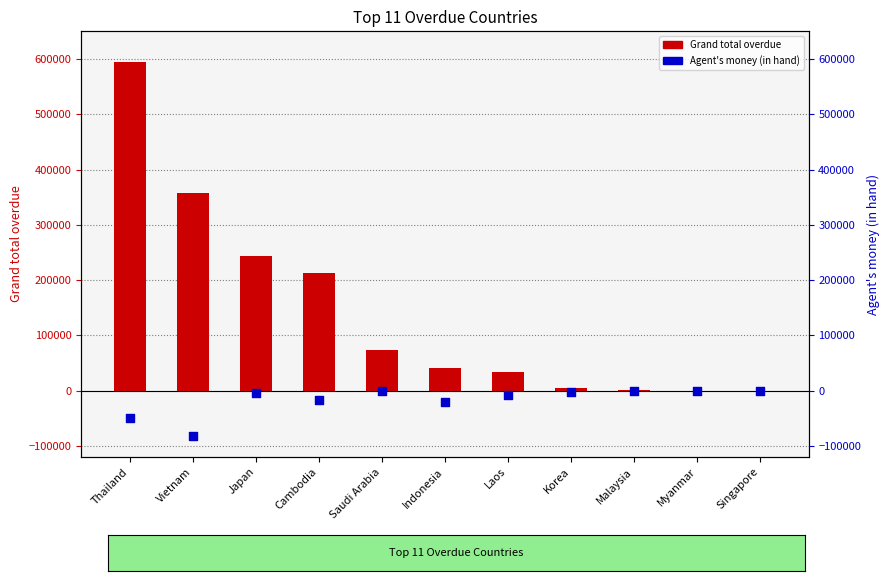

Which series has the largest total across all categories?

Grand total overdue